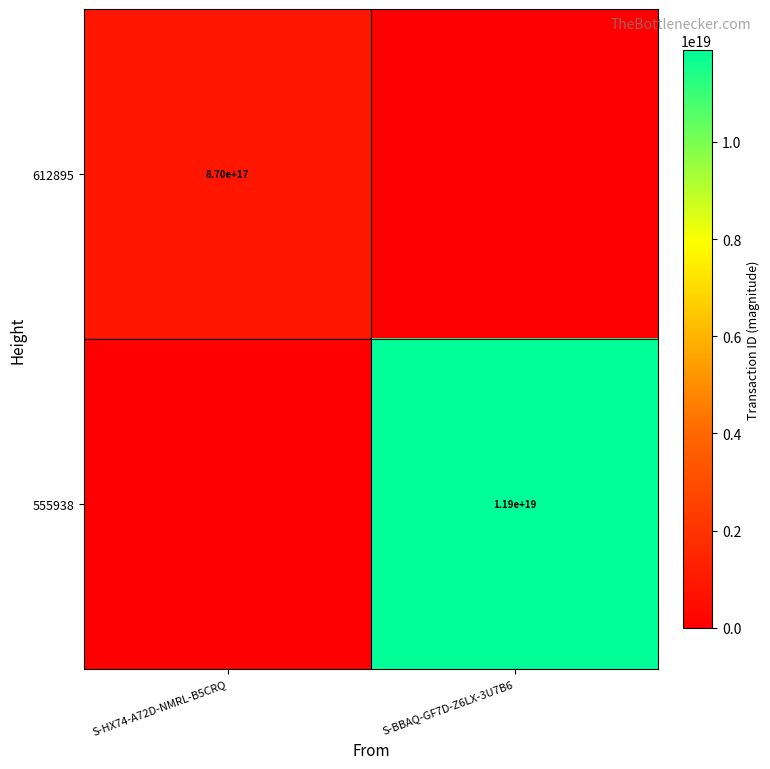

Is it true that 555938 equals 11900000000000000000 at S-BBAQ-GF7D-Z6LX-3U7B6?

True